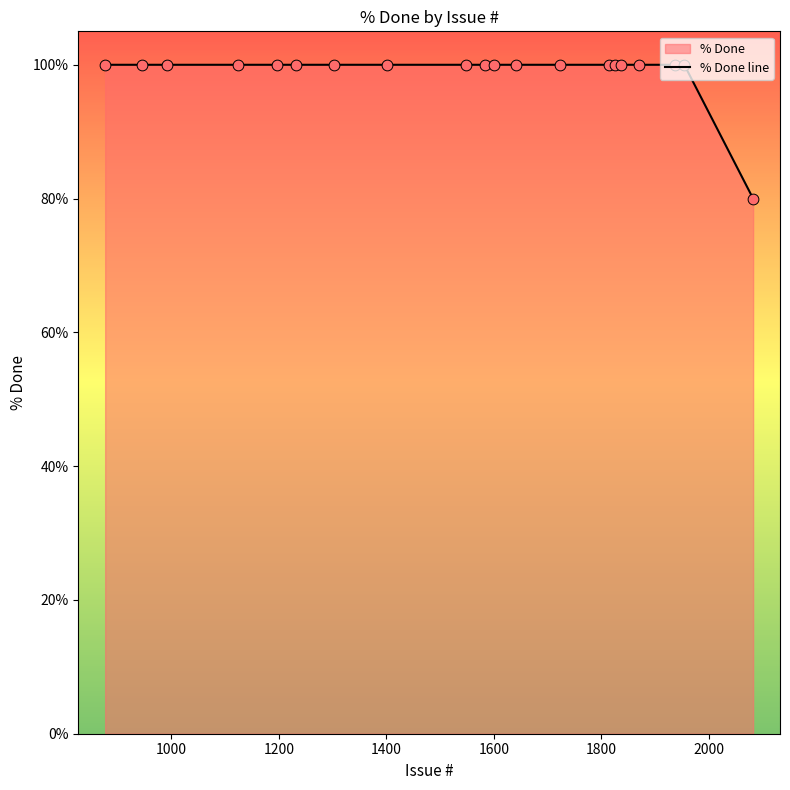

What is the smallest value displayed?

80